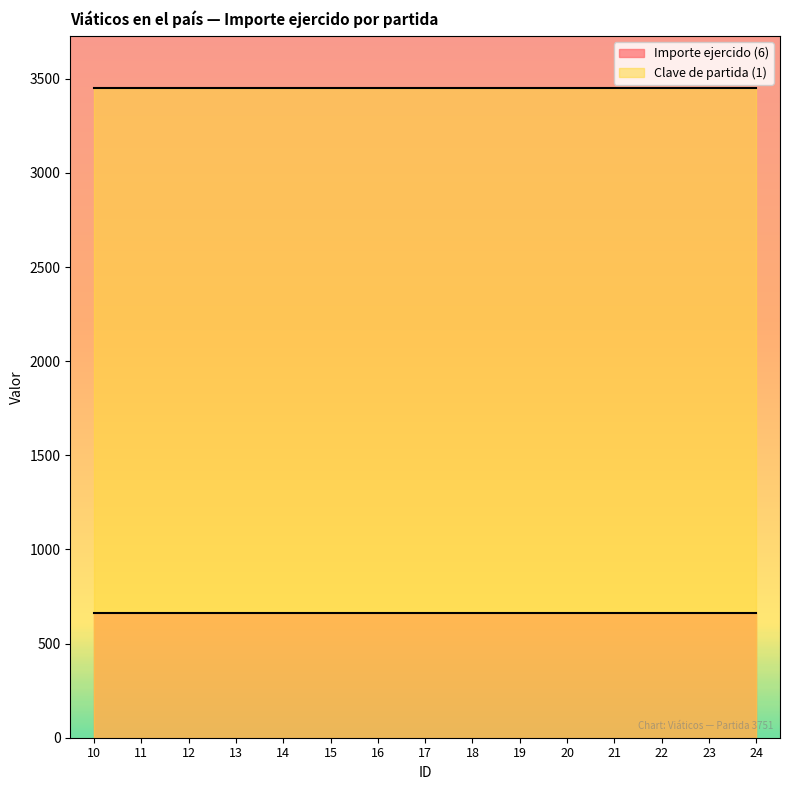

How many distinct data groups are displayed?

2